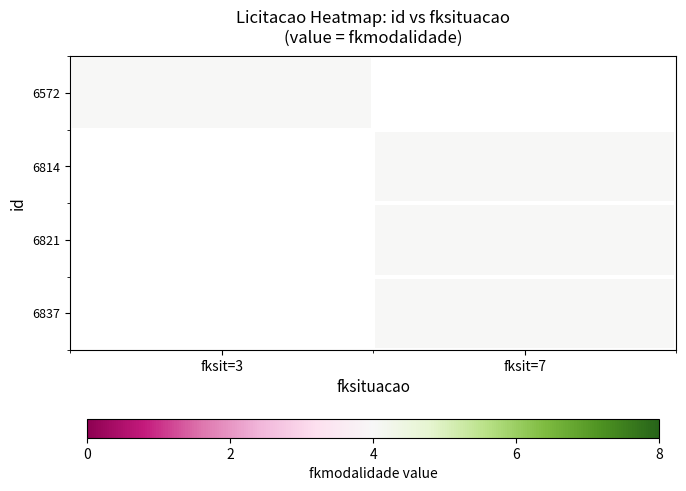

What is the minimum value shown in the chart?

4.0